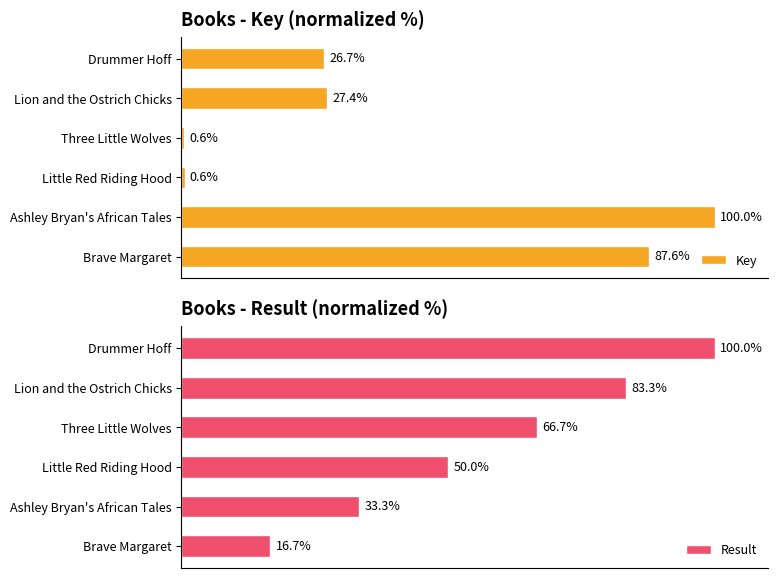

What is the greatest value displayed?

100.0